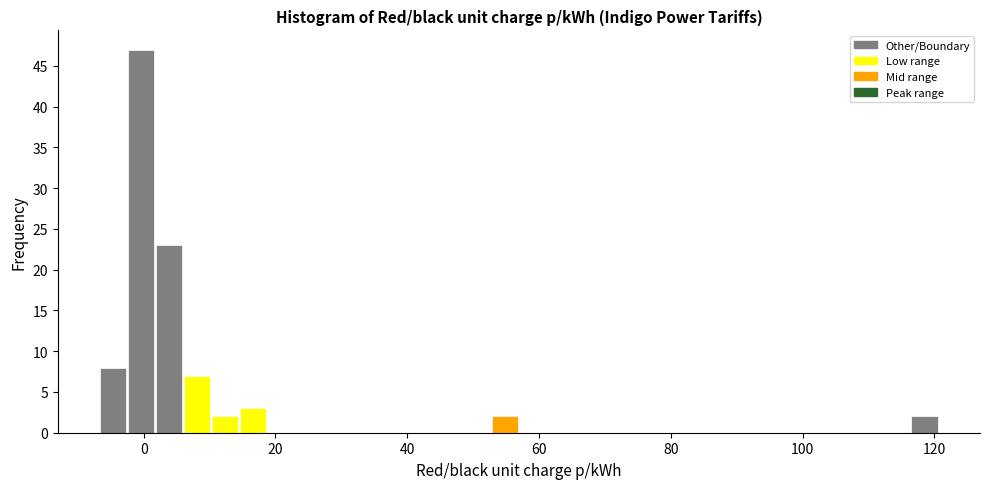

Read against the x-axis, roughly where is the centre of the tallest bar?

0